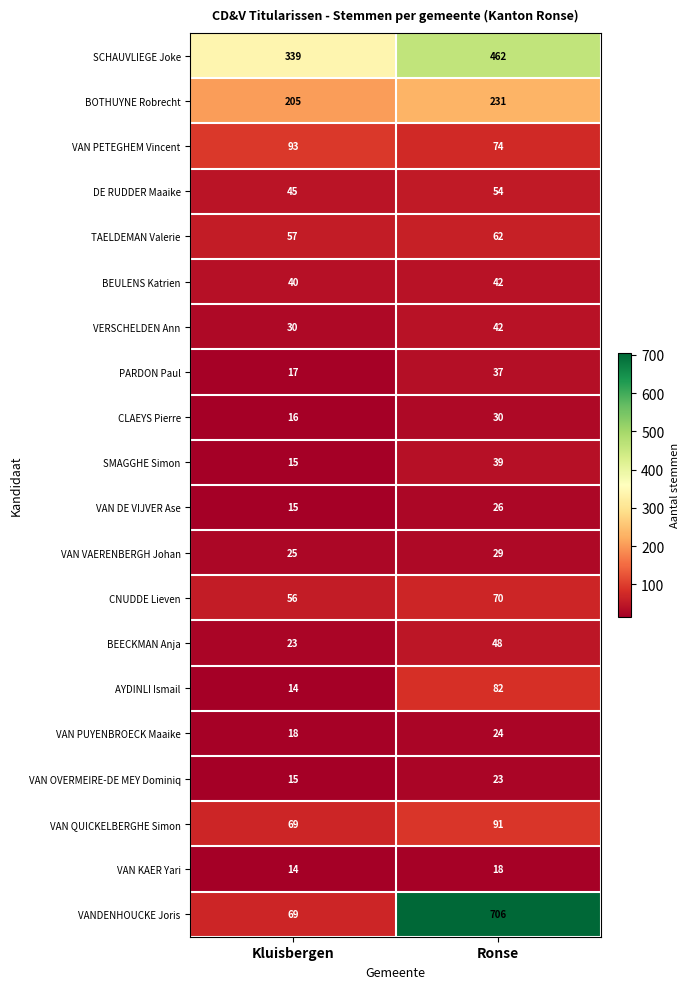

What is the maximum value for PARDON Paul?

37